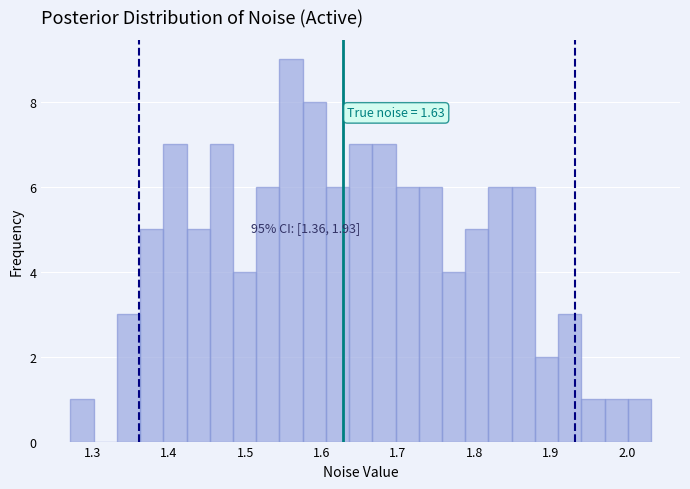

Around what value on the x-axis is the tallest bar? Give the approximate position of its centre, as read against the axis.

1.56